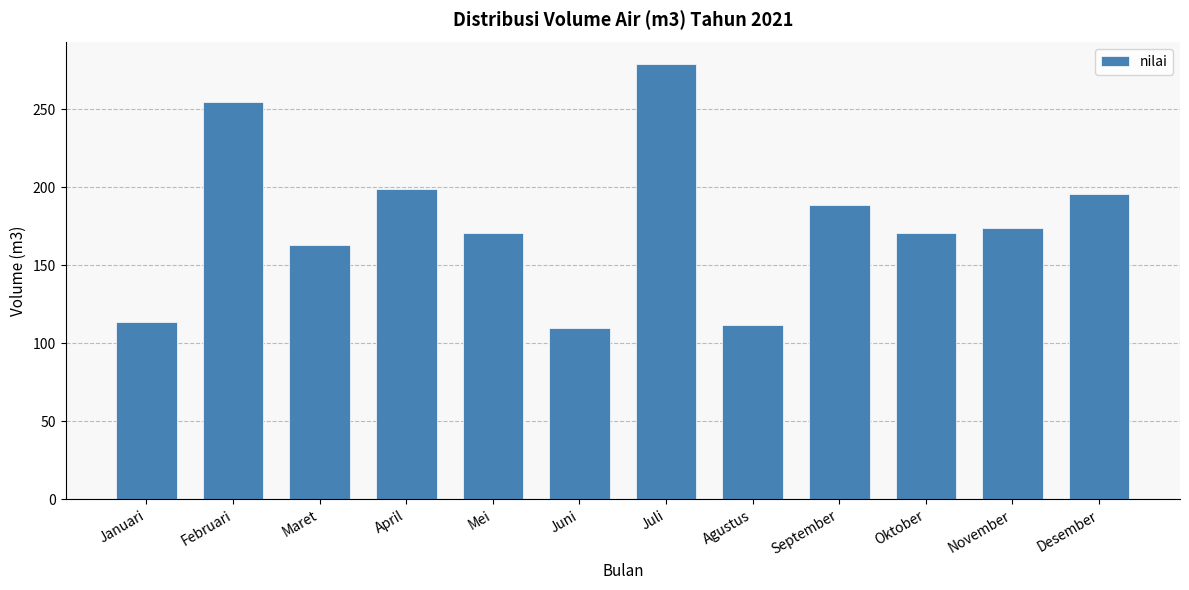

Where is the data nearest to the value 194?

Desember